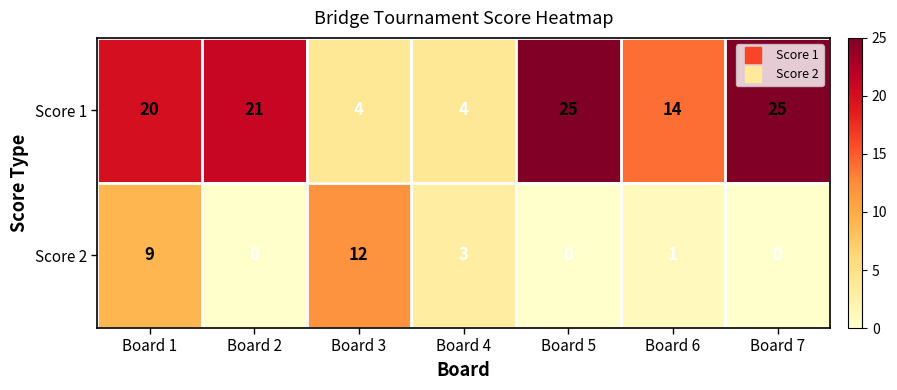

What is the spread (max minus min) of values at Board 2?

21